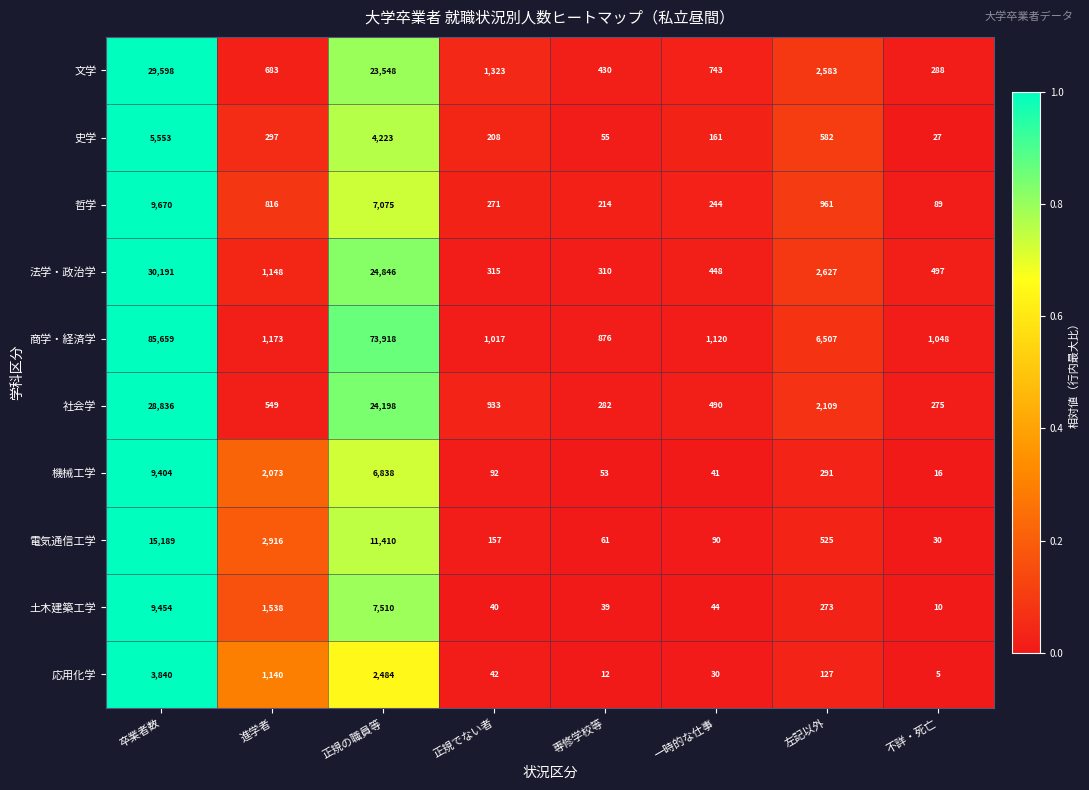

What is the total value across all series at 左記以外?

16585